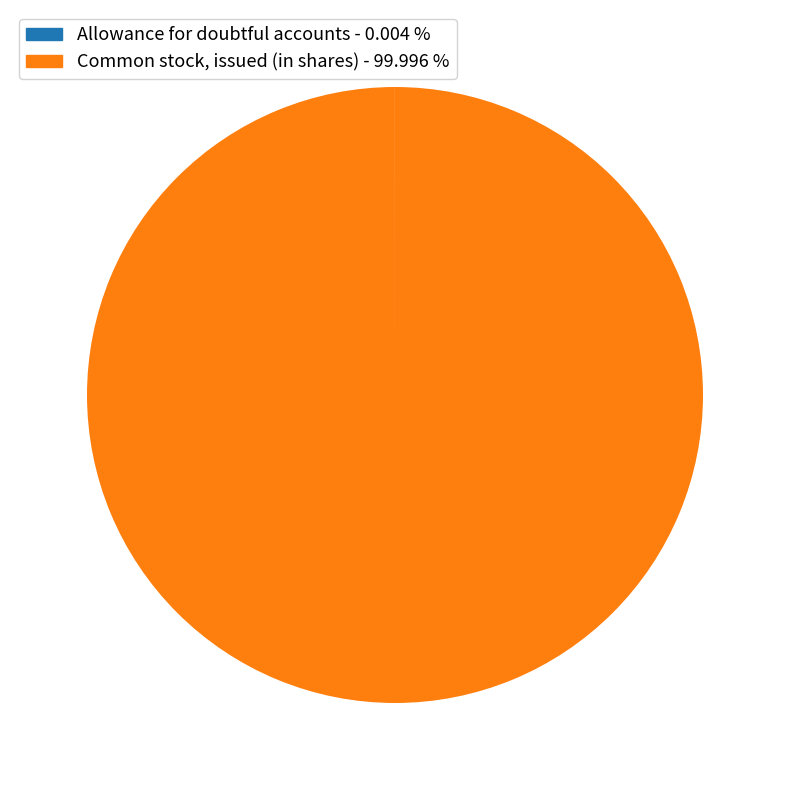

Is Common stock, issued (in shares) the majority of the pie?

Yes